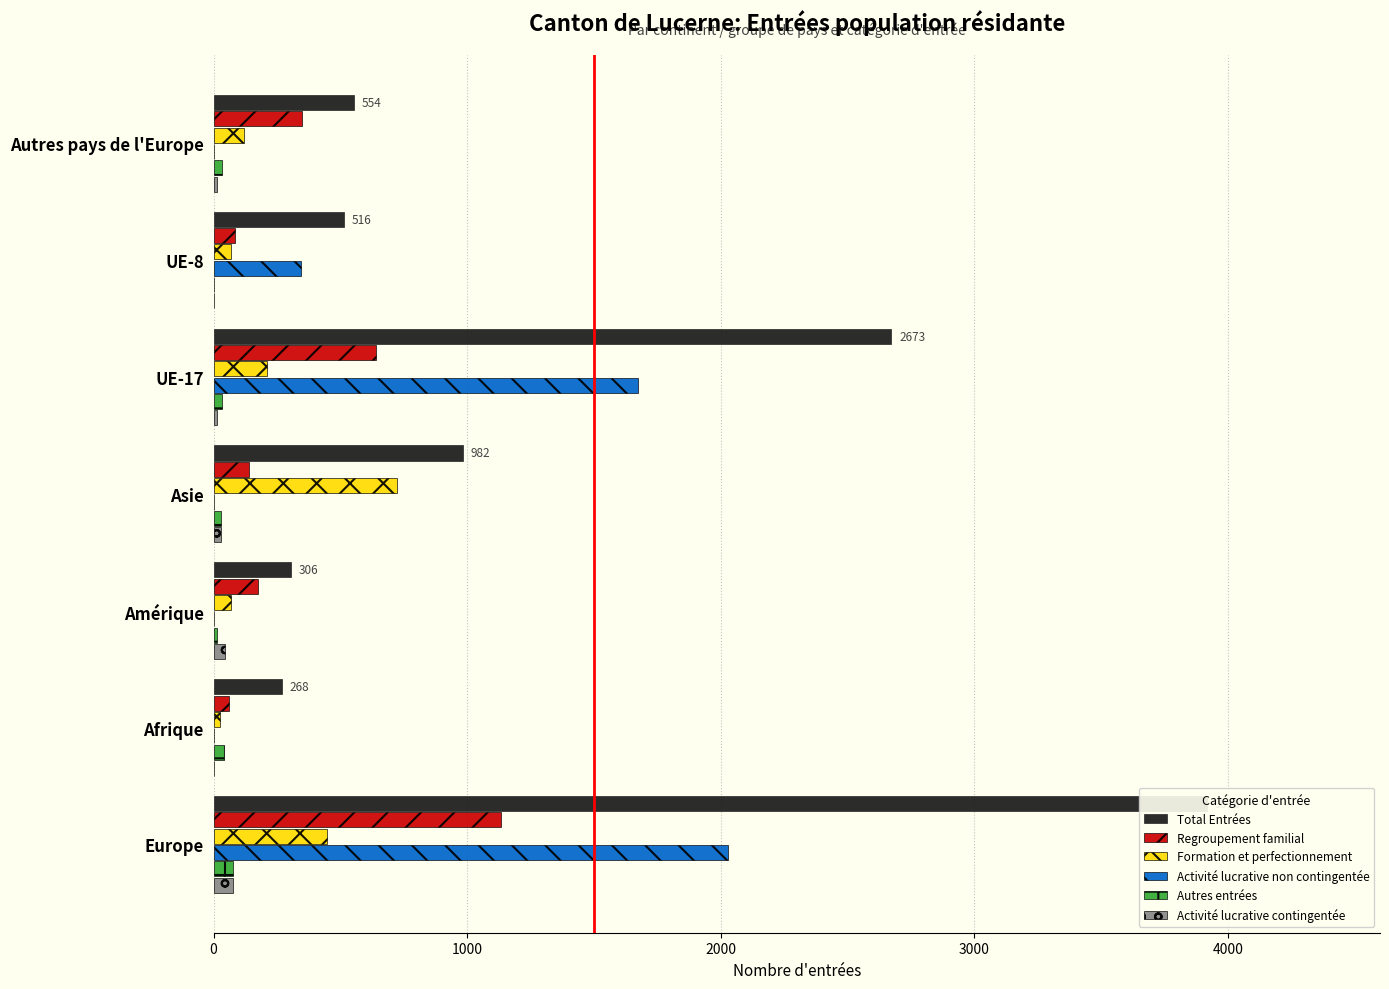

Between Asie and Amérique, which is larger?

Asie